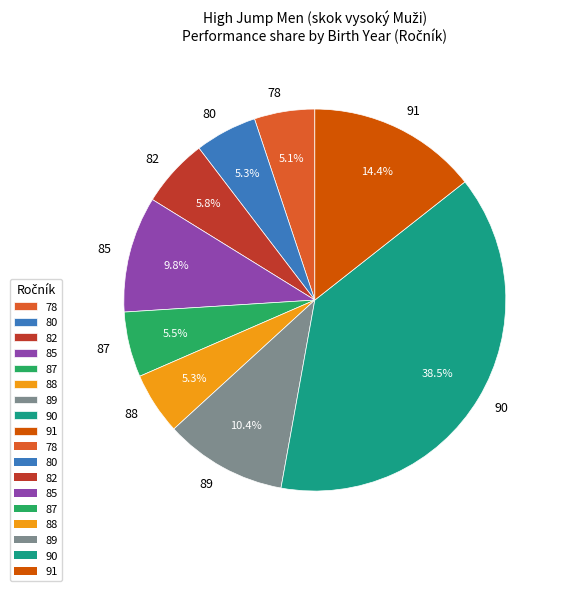

What percentage is the 85 slice, to the nearest percent?

10%